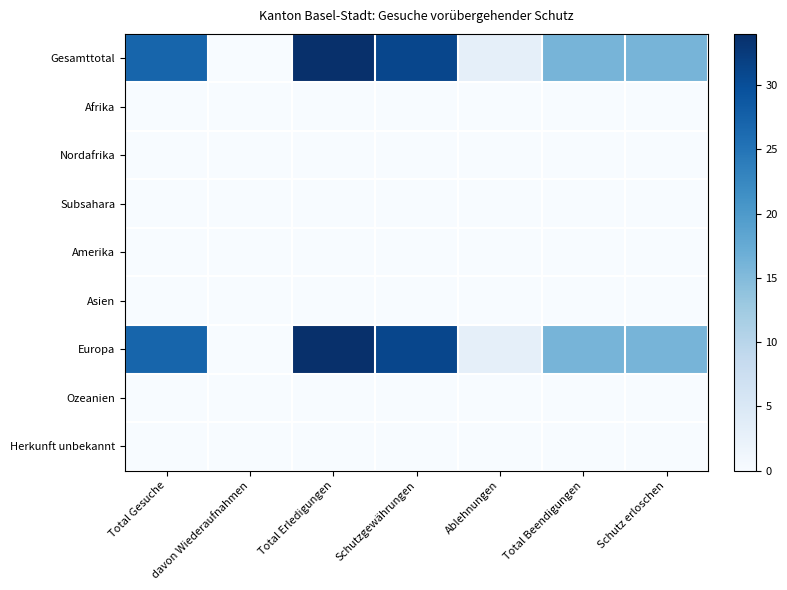

Reading left to right, extract all data points from this chart.

Gesamttotal: Total Gesuche=27	davon Wiederaufnahmen=0	Total Erledigungen=34	Schutzgewährungen=31	Ablehnungen=3	Total Beendigungen=16	Schutz erloschen=16
Afrika: Total Gesuche=0	davon Wiederaufnahmen=0	Total Erledigungen=0	Schutzgewährungen=0	Ablehnungen=0	Total Beendigungen=0	Schutz erloschen=0
Nordafrika: Total Gesuche=0	davon Wiederaufnahmen=0	Total Erledigungen=0	Schutzgewährungen=0	Ablehnungen=0	Total Beendigungen=0	Schutz erloschen=0
Subsahara: Total Gesuche=0	davon Wiederaufnahmen=0	Total Erledigungen=0	Schutzgewährungen=0	Ablehnungen=0	Total Beendigungen=0	Schutz erloschen=0
Amerika: Total Gesuche=0	davon Wiederaufnahmen=0	Total Erledigungen=0	Schutzgewährungen=0	Ablehnungen=0	Total Beendigungen=0	Schutz erloschen=0
Asien: Total Gesuche=0	davon Wiederaufnahmen=0	Total Erledigungen=0	Schutzgewährungen=0	Ablehnungen=0	Total Beendigungen=0	Schutz erloschen=0
Europa: Total Gesuche=27	davon Wiederaufnahmen=0	Total Erledigungen=34	Schutzgewährungen=31	Ablehnungen=3	Total Beendigungen=16	Schutz erloschen=16
Ozeanien: Total Gesuche=0	davon Wiederaufnahmen=0	Total Erledigungen=0	Schutzgewährungen=0	Ablehnungen=0	Total Beendigungen=0	Schutz erloschen=0
Herkunft unbekannt: Total Gesuche=0	davon Wiederaufnahmen=0	Total Erledigungen=0	Schutzgewährungen=0	Ablehnungen=0	Total Beendigungen=0	Schutz erloschen=0